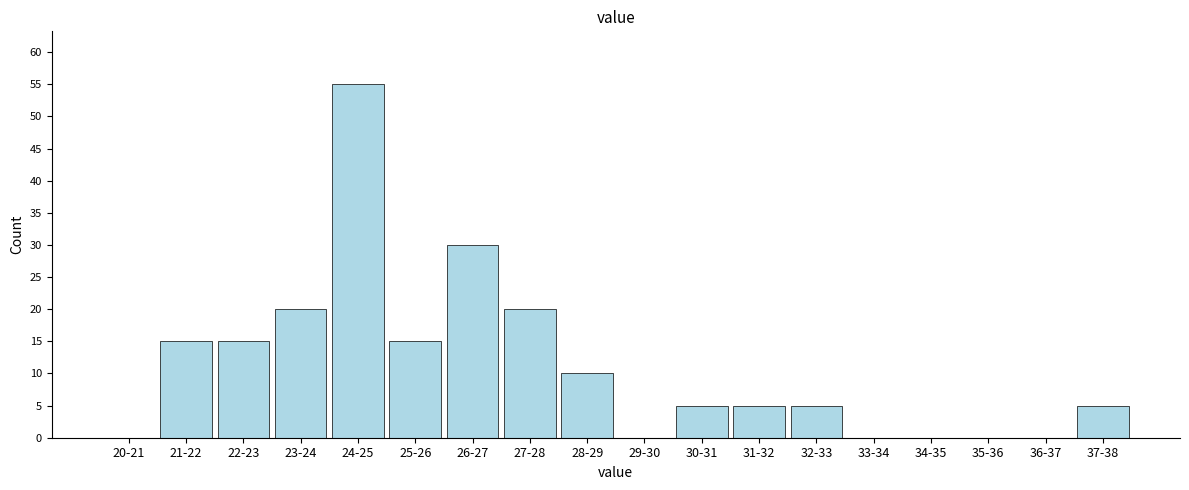

Reading right to left, what are all the values shown in this chart?

37-38=5	36-37=0	35-36=0	34-35=0	33-34=0	32-33=5	31-32=5	30-31=5	29-30=0	28-29=10	27-28=20	26-27=30	25-26=15	24-25=55	23-24=20	22-23=15	21-22=15	20-21=0